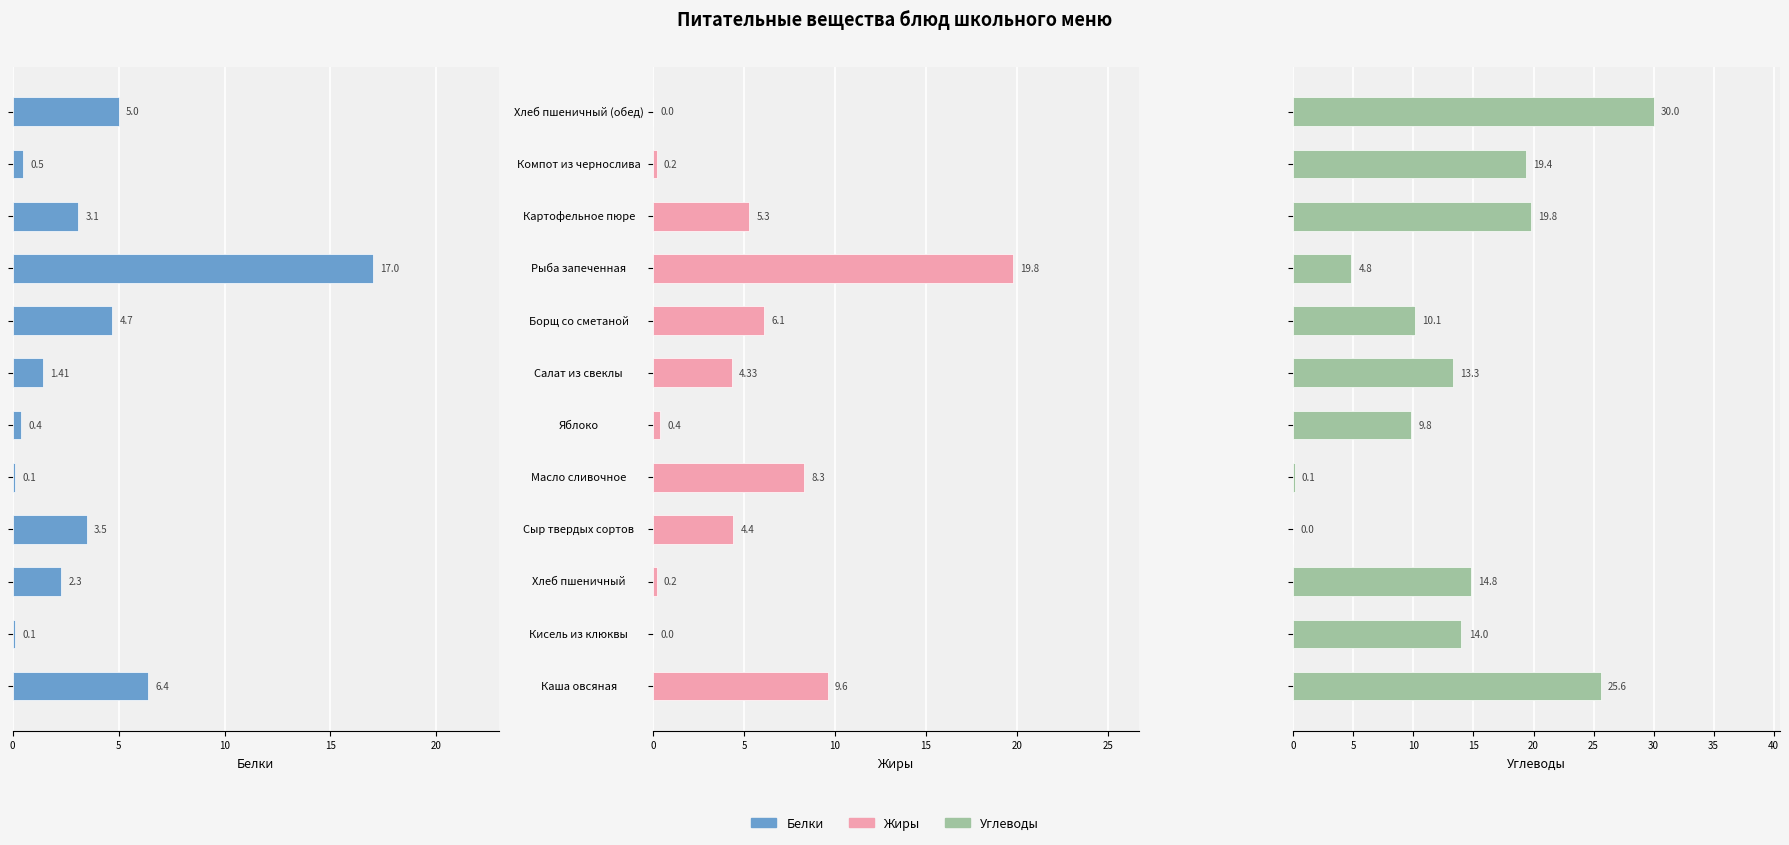

Rank the series by their maximum value, from highest to lowest.

Углеводы, Жиры, Белки